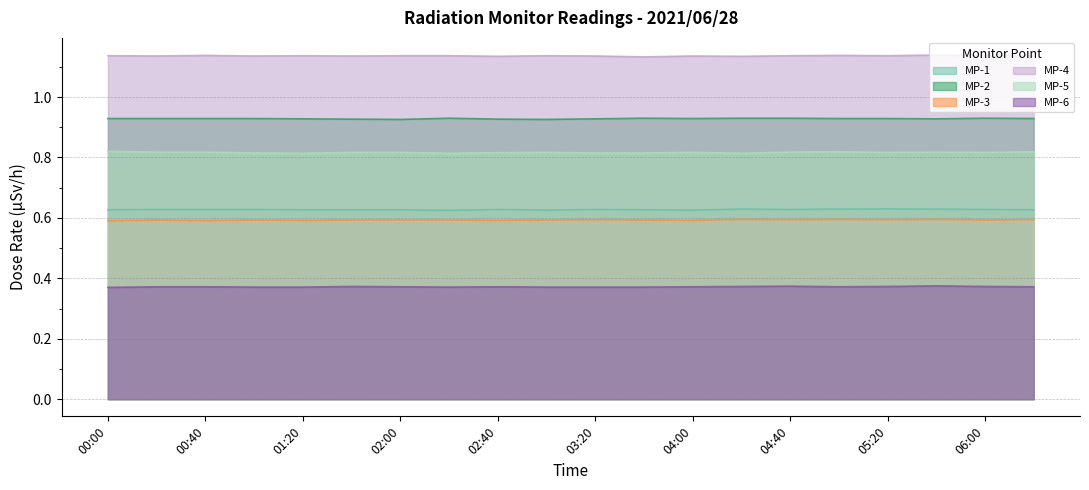

At which category is the sum across all series the highest?

05:40